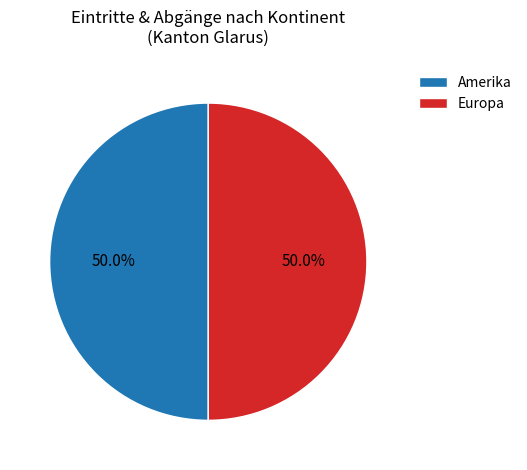

How much of the chart is everything except Amerika?

50.0%